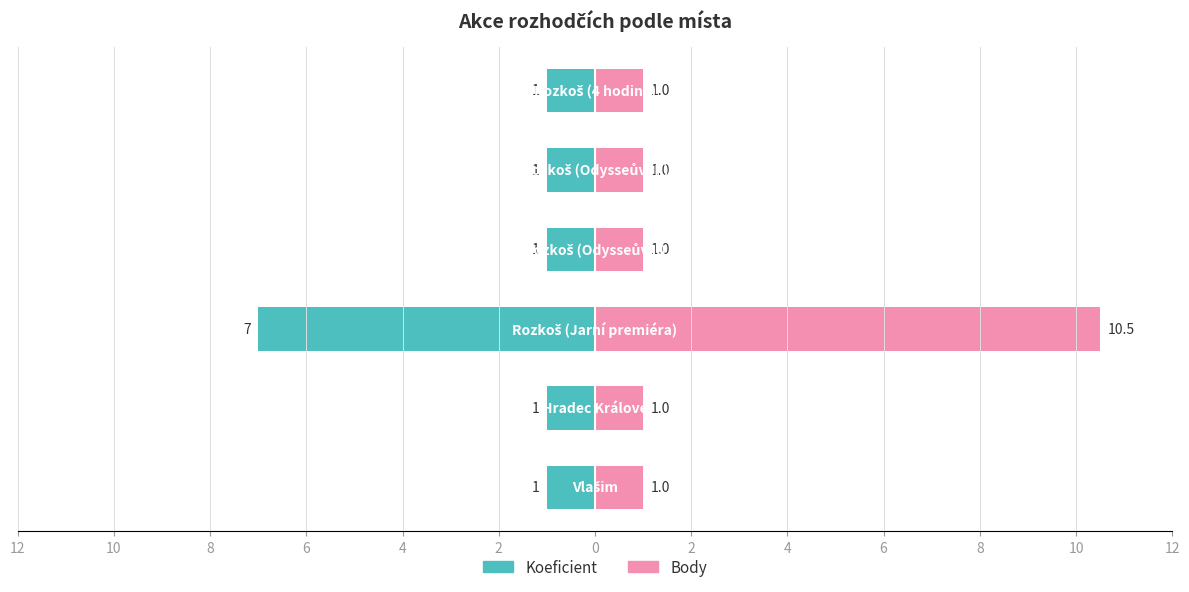

What are all the series names shown in the legend?

Koeficient, Body